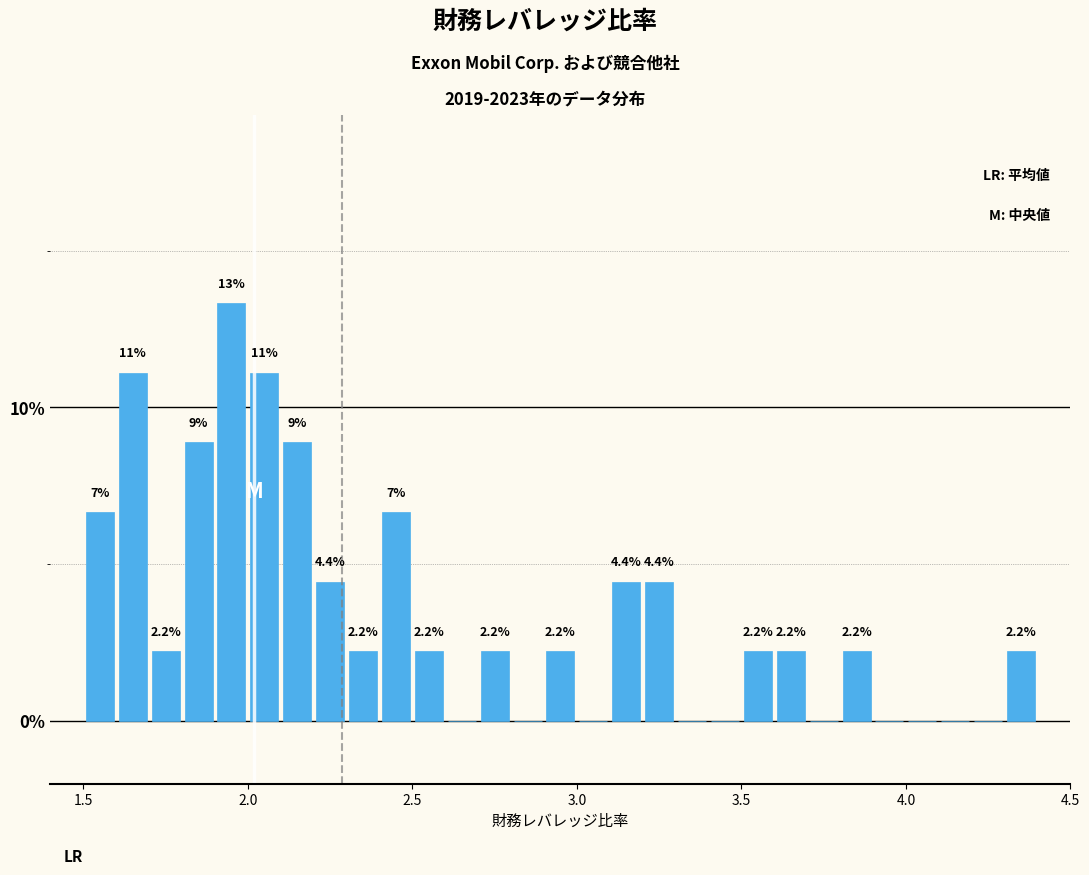

Read against the x-axis, roughly where is the centre of the tallest bar?

1.95